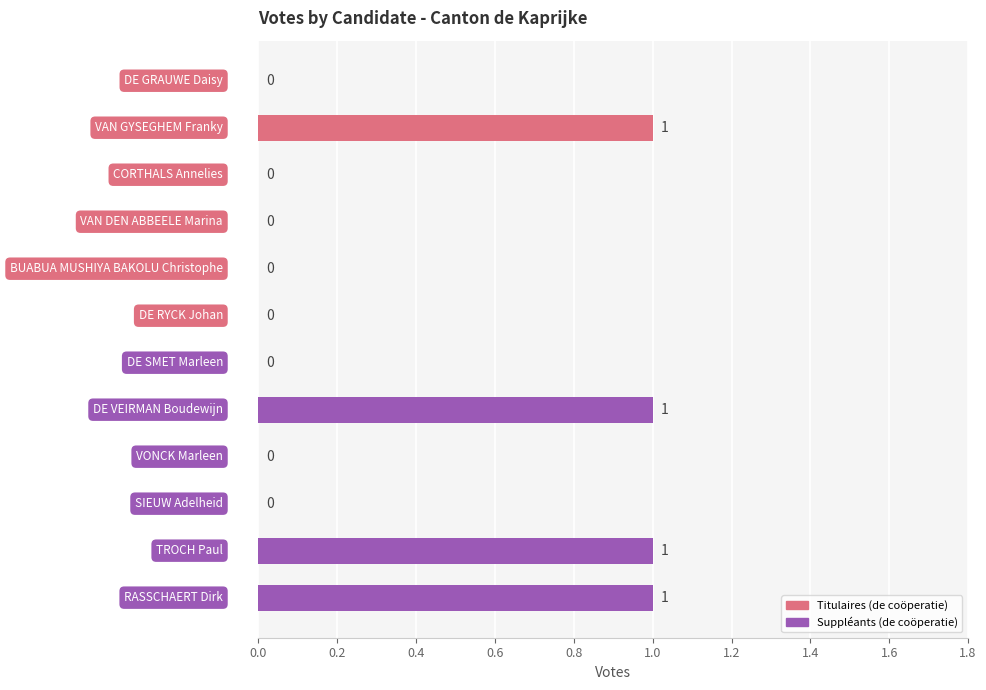

Count the number of data series in this chart.

1